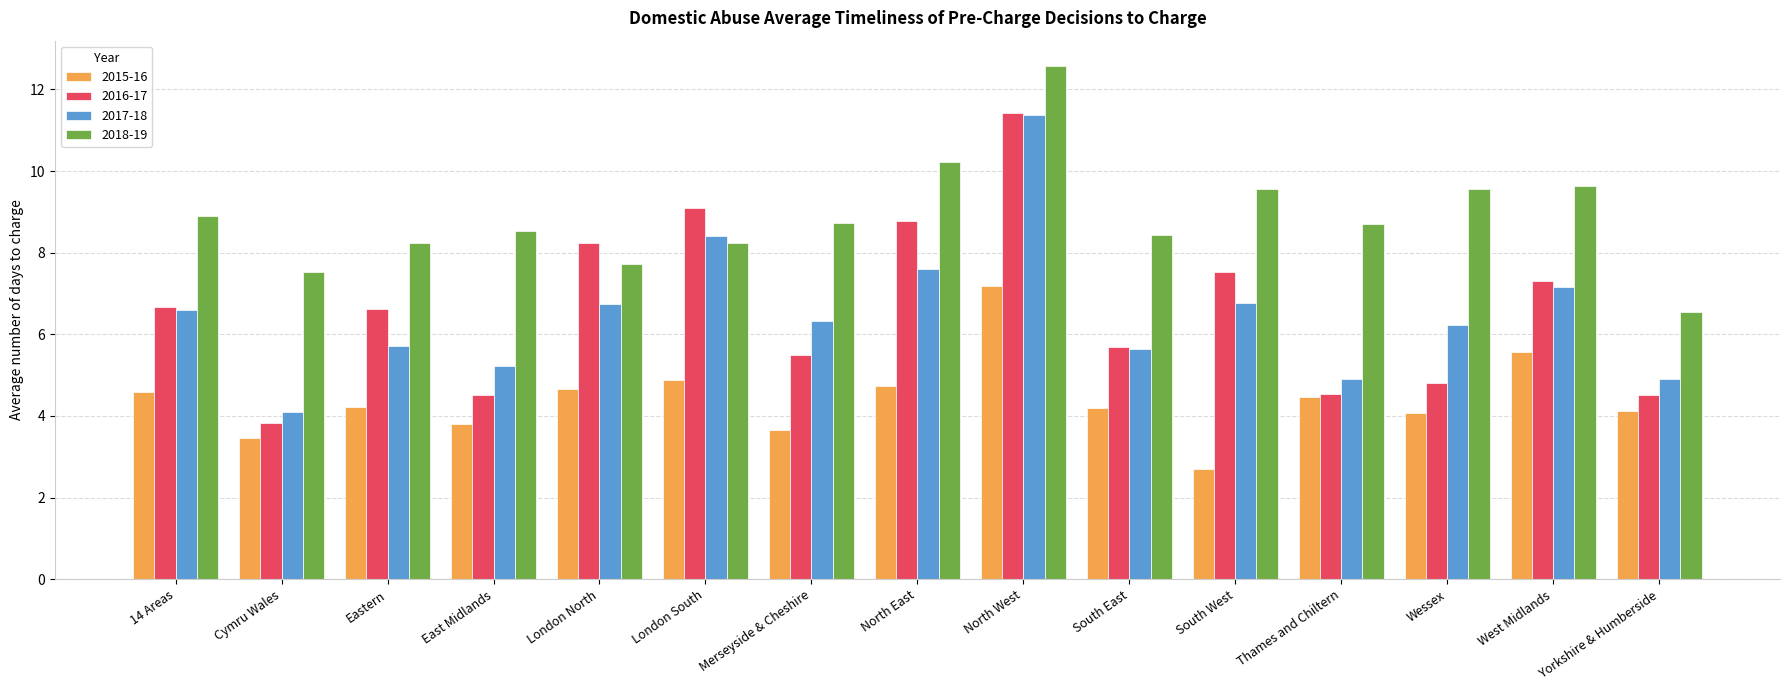

Does the chart contain stacked bars?

No